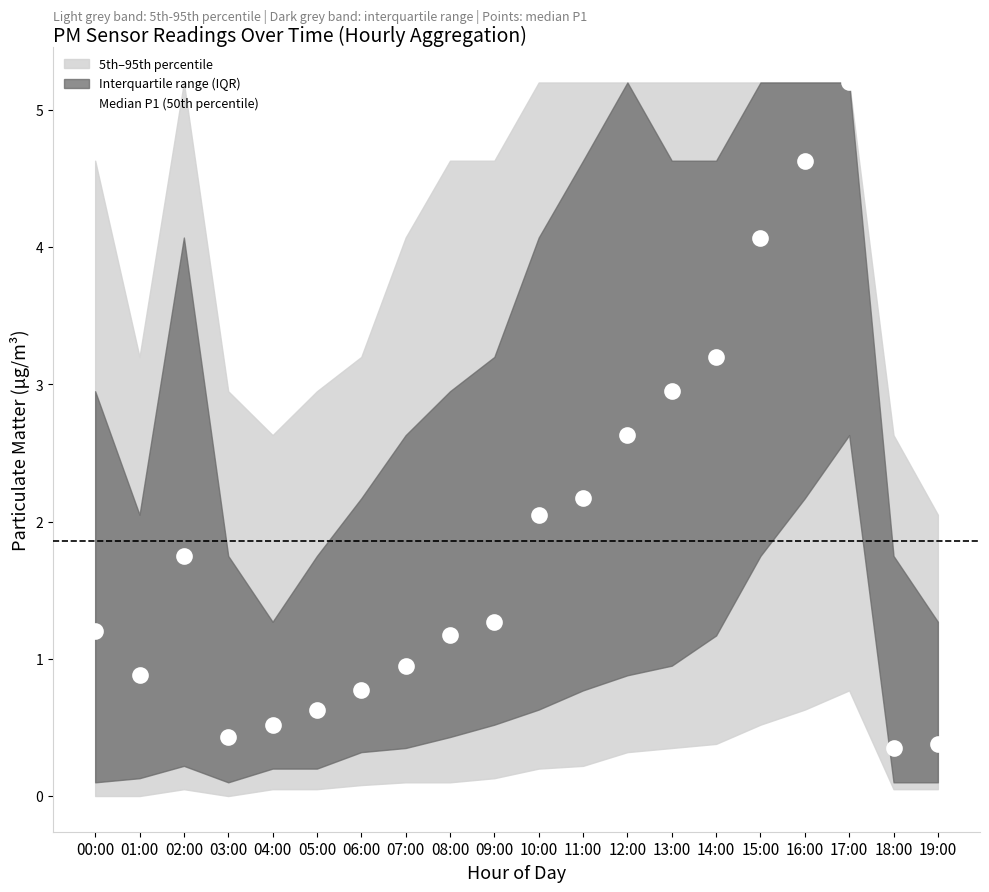

True or false: the data shows 0.2 at 19:00.

False